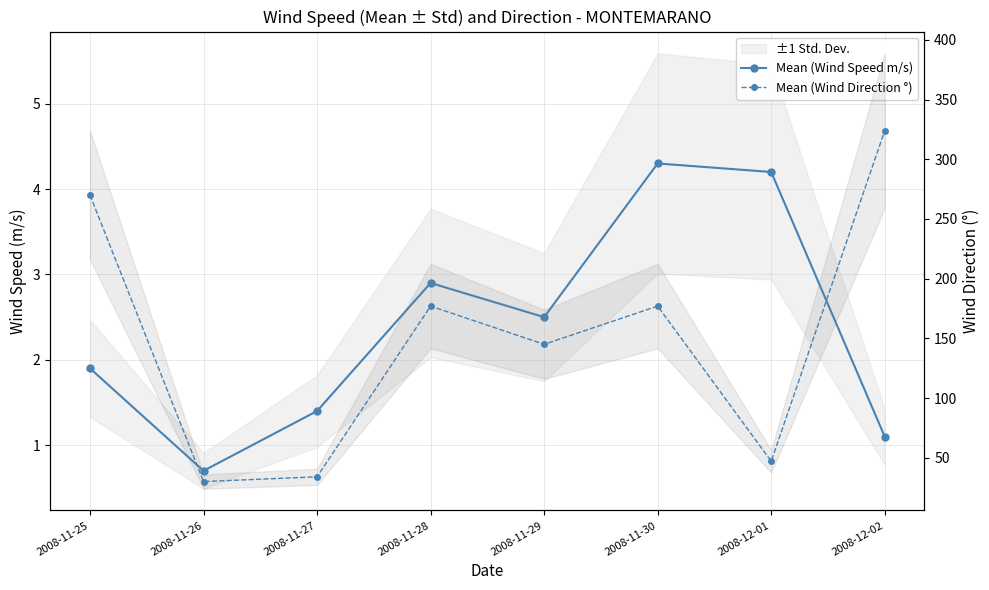

Where is Mean (Wind Direction °) nearest to the value 177?

2008-11-28